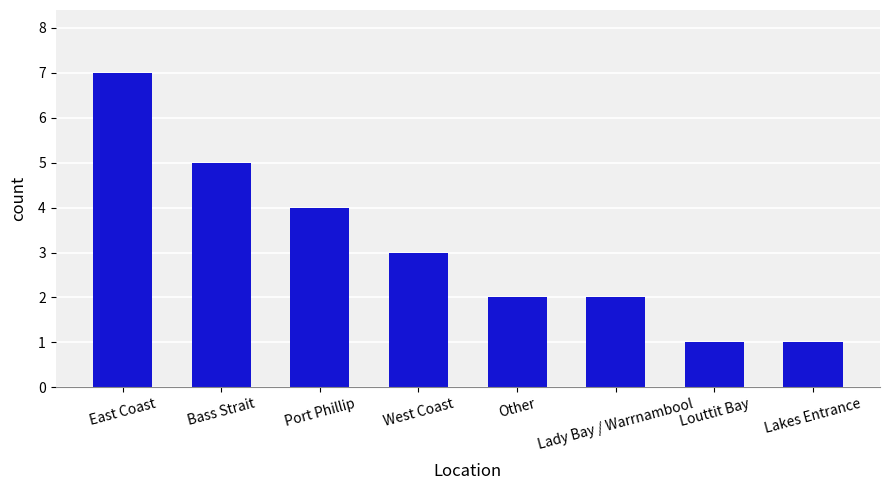

What is the label of the 4th bar from the left?

West Coast